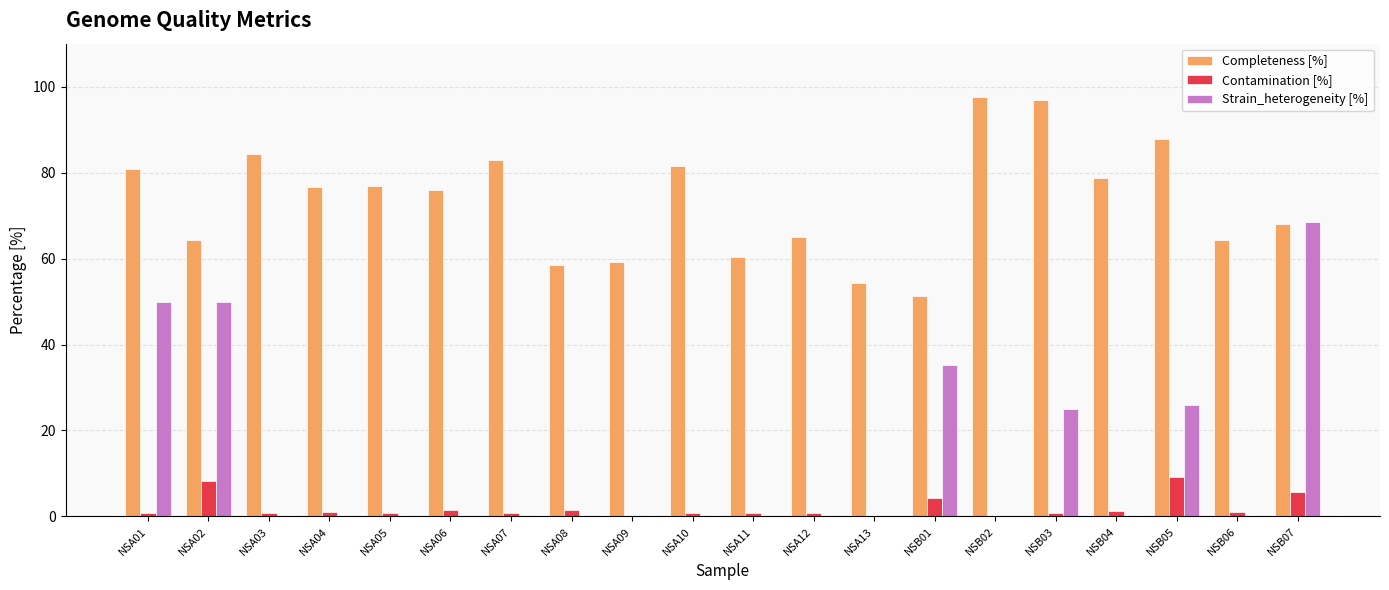

Where is Strain_heterogeneity [%] nearest to the value 34?

NSB01